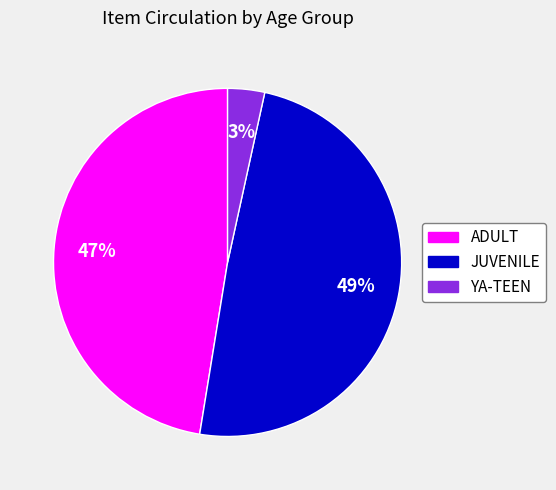

Is the sum of YA-TEEN and ADULT greater than half?

Yes